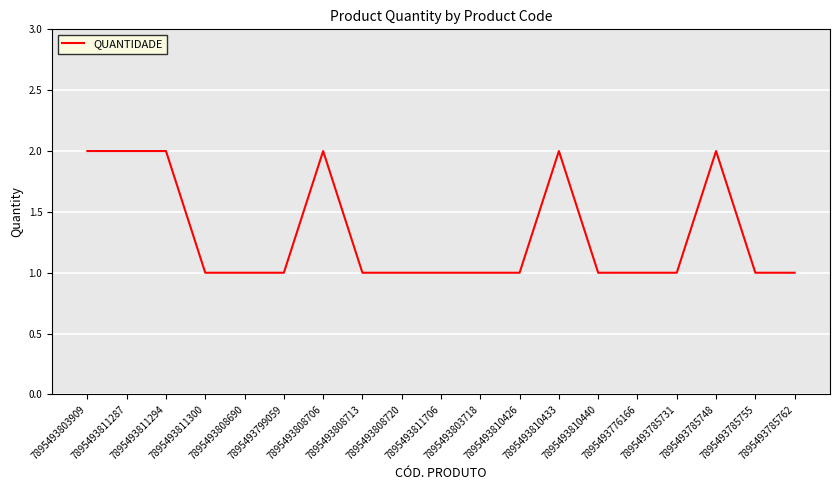

Count the values in the range 1 to 2.

19